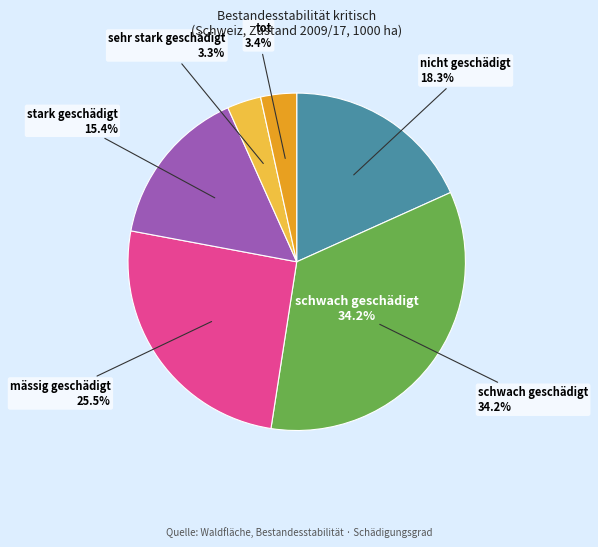

Is nicht geschädigt the majority of the pie?

No